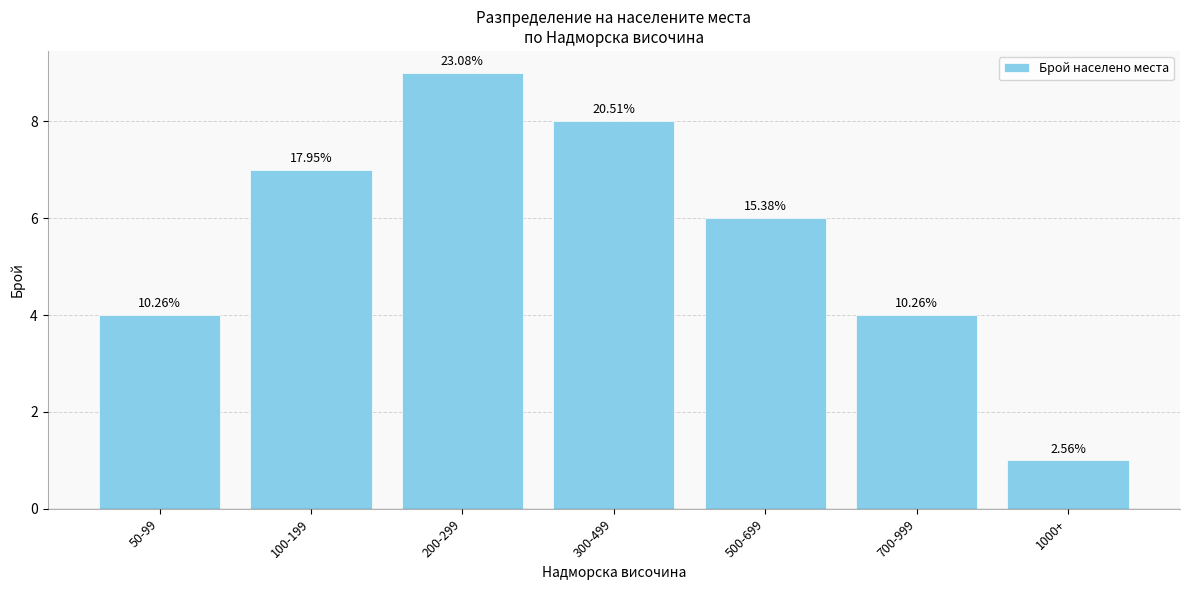

What is the label of the 4th bar from the left?

300-499